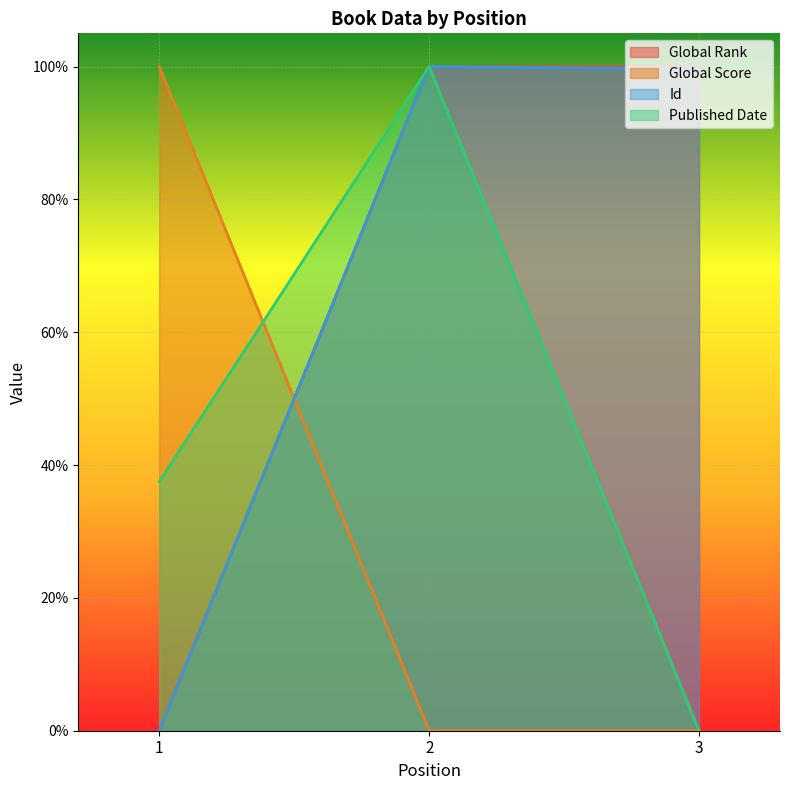

At which category is the sum across all series the highest?

2